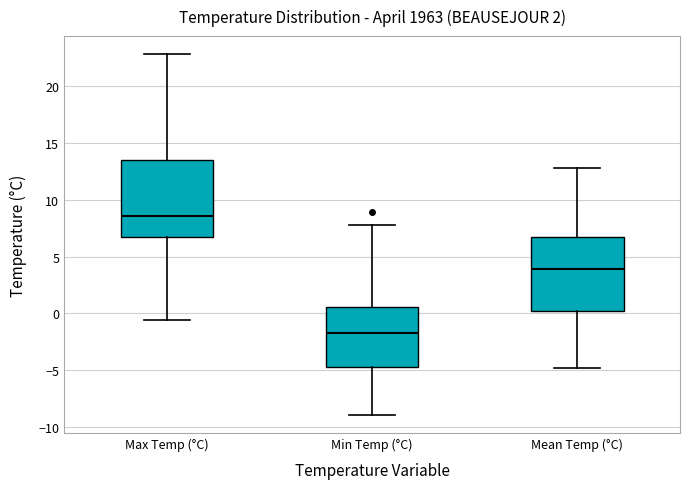

Where is the upper edge of the box for Max Temp (°C) on the y-axis? The values are not printed on the chart, so give them approximately, as read against the axis.

13.5